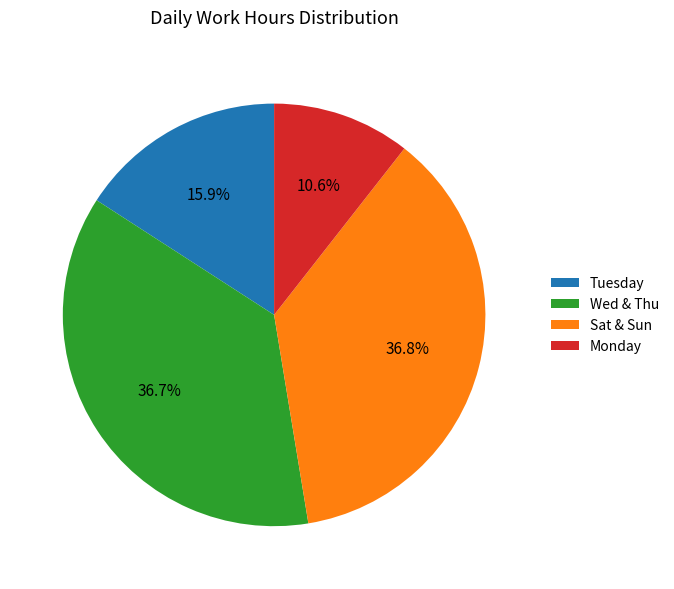

How many segments does this pie chart have?

4